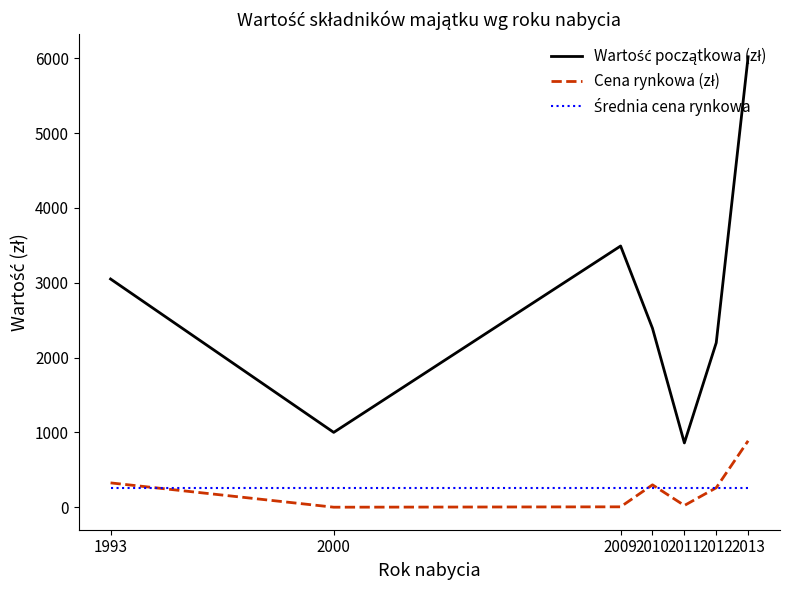

What is the greatest value displayed?

6020.4